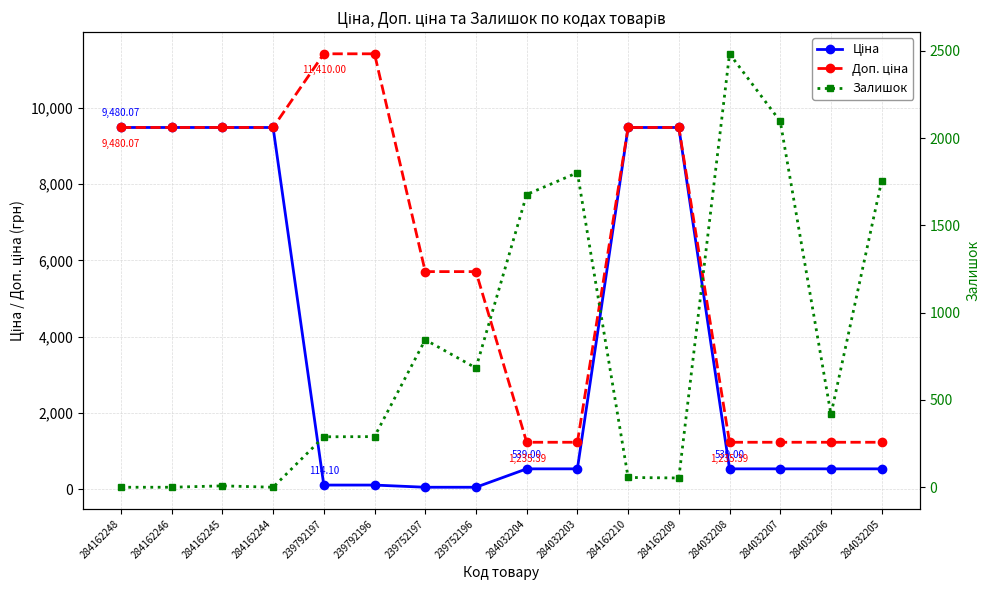

At 239792196, list the series in order from smallest to largest.

Ціна, Залишок, Доп. ціна